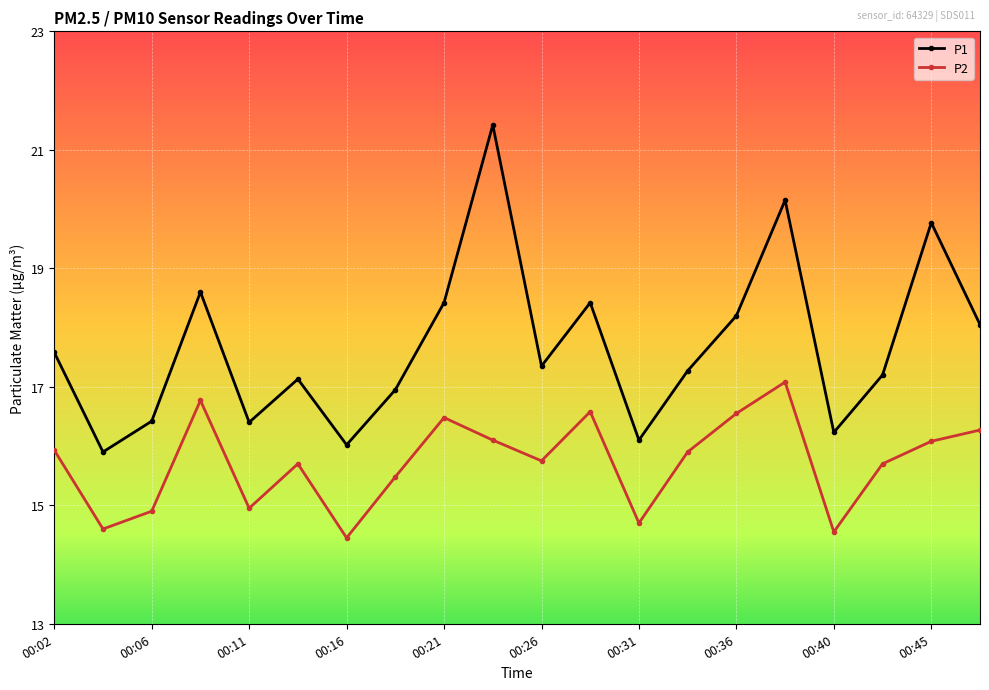

Which series has the largest total across all categories?

P1